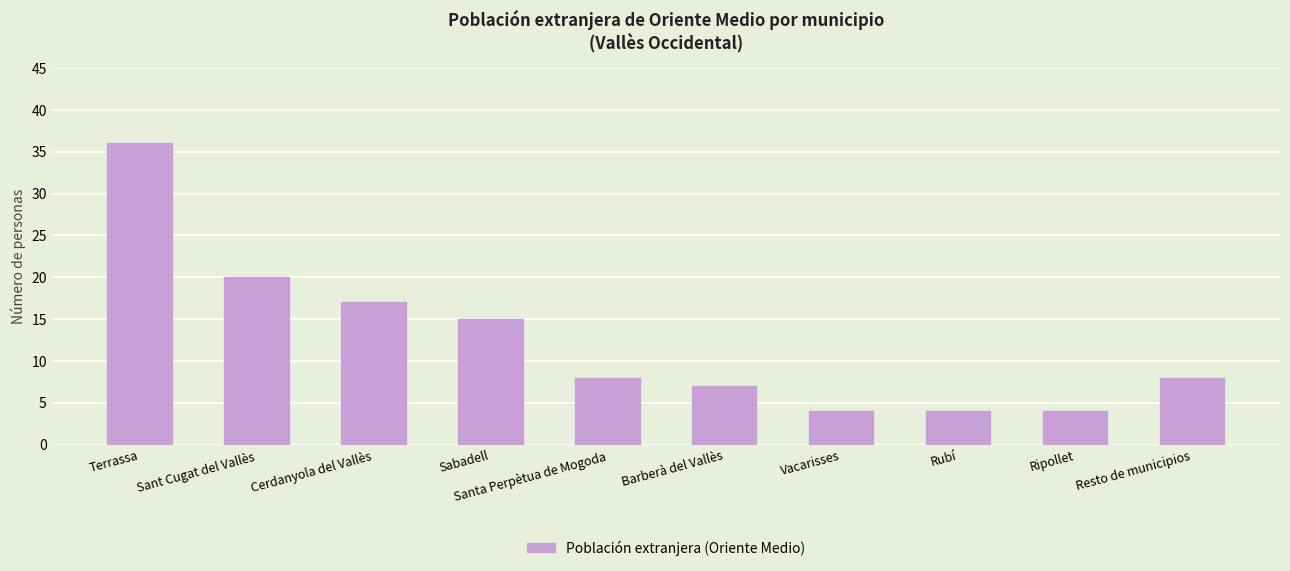

Count the number of data series in this chart.

1